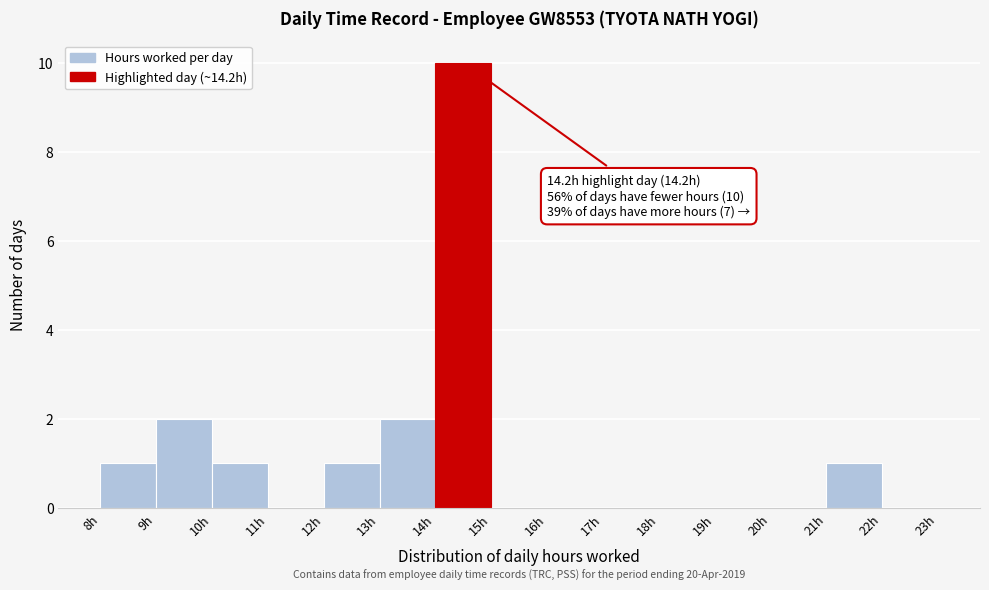

Over which range of the x-axis is the bar tallest?

14 to 15